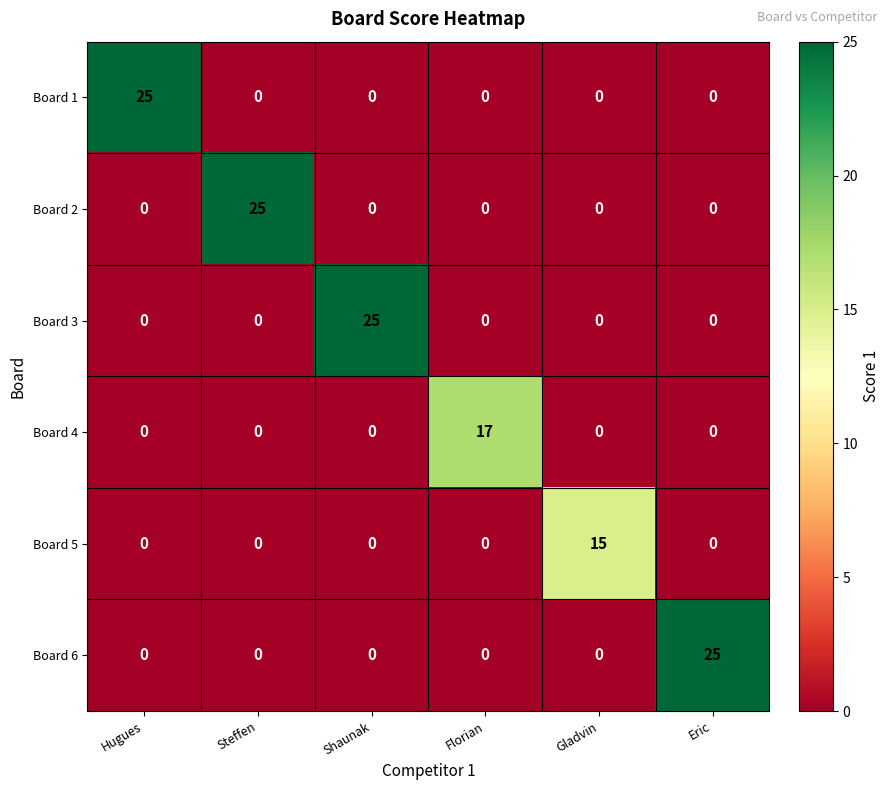

What is the difference between the maximum and minimum values in the Board 3 series?

25